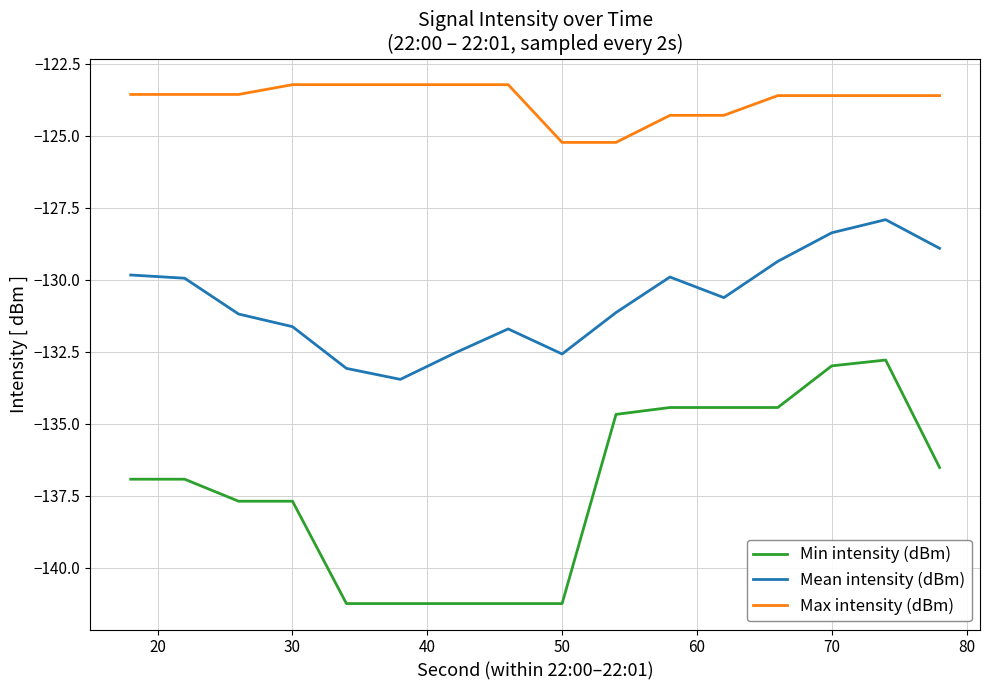

Rank the series by their average value, from highest to lowest.

Max intensity (dBm), Mean intensity (dBm), Min intensity (dBm)